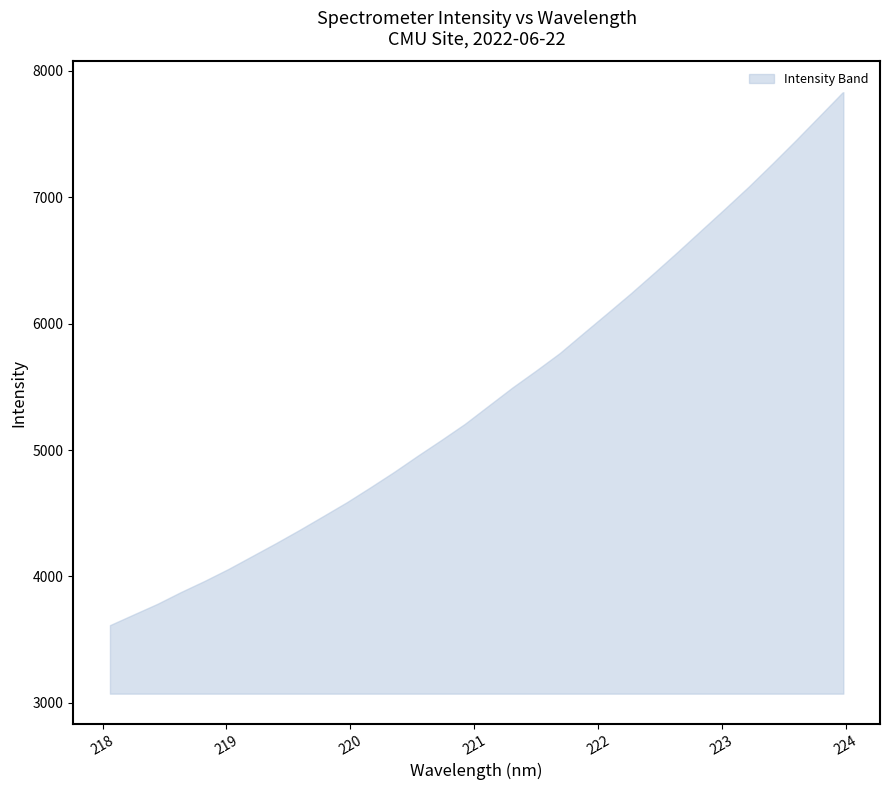

What is the spread (max minus min) of values at 6?

3941.2